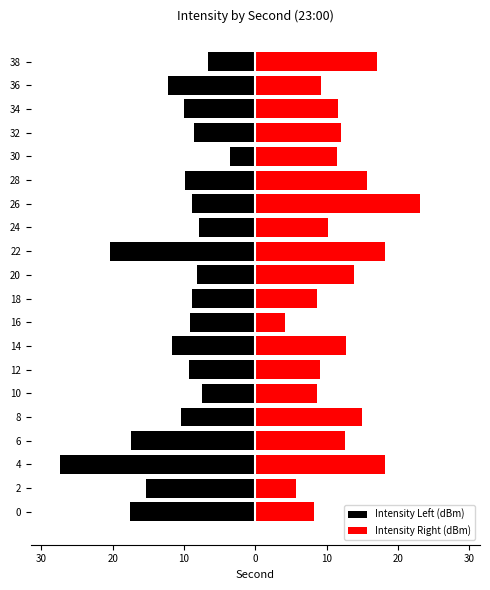

List the series in order of their overall mean, lowest first.

Intensity Left (dBm), Intensity Right (dBm)